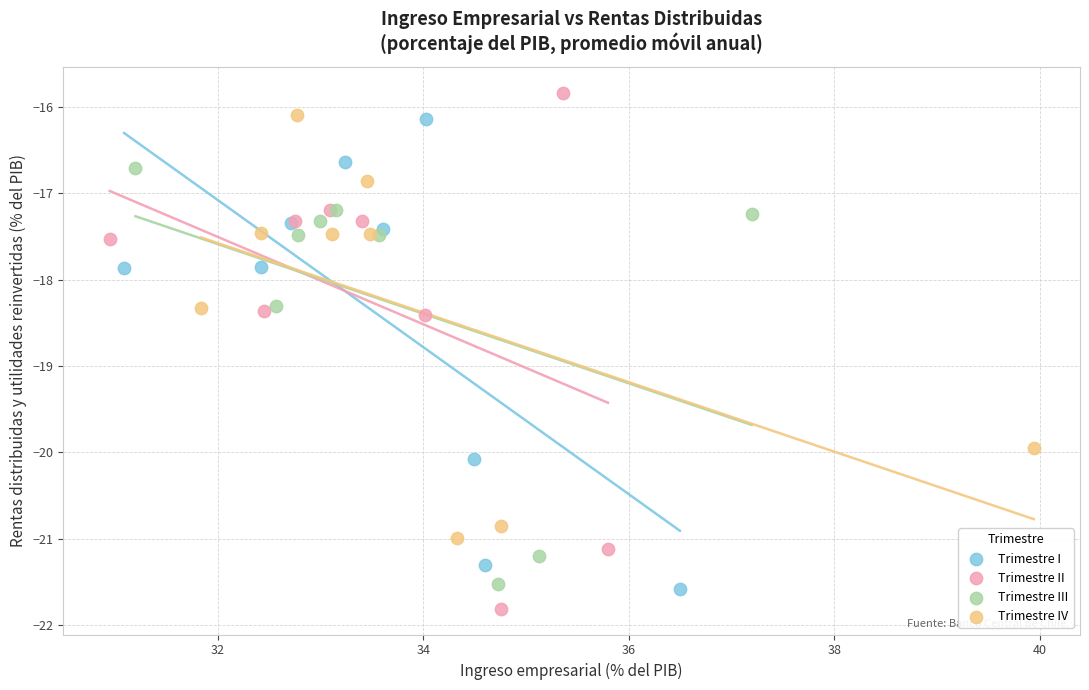

Which series has the largest Y range (max minus min)?

Trimestre II